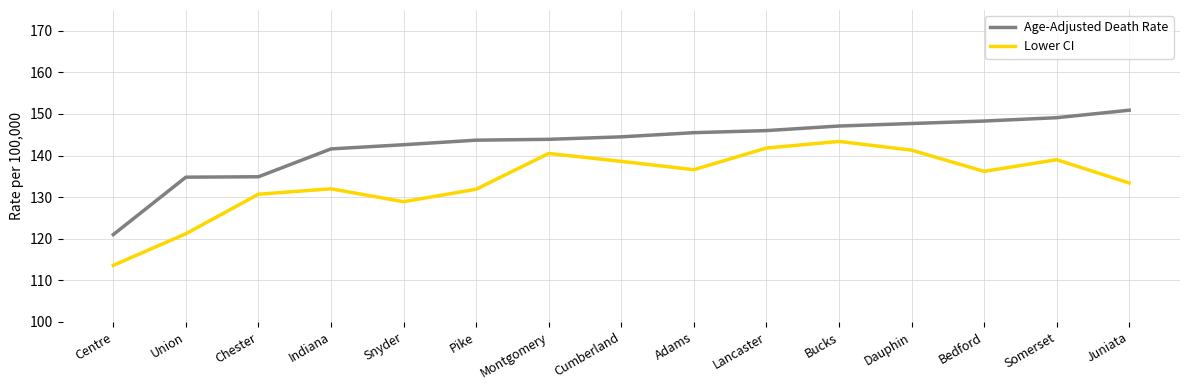

What position from the left is Dauphin?

12